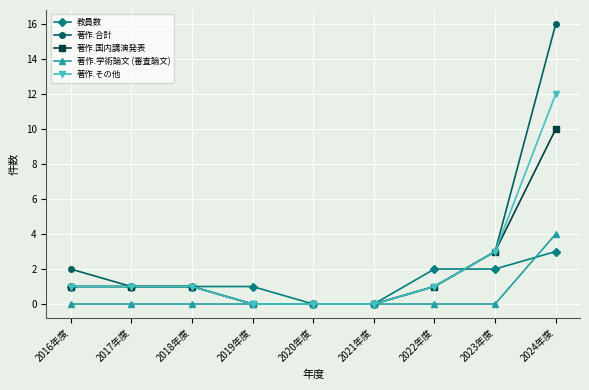

Does the chart have visible grid lines?

Yes